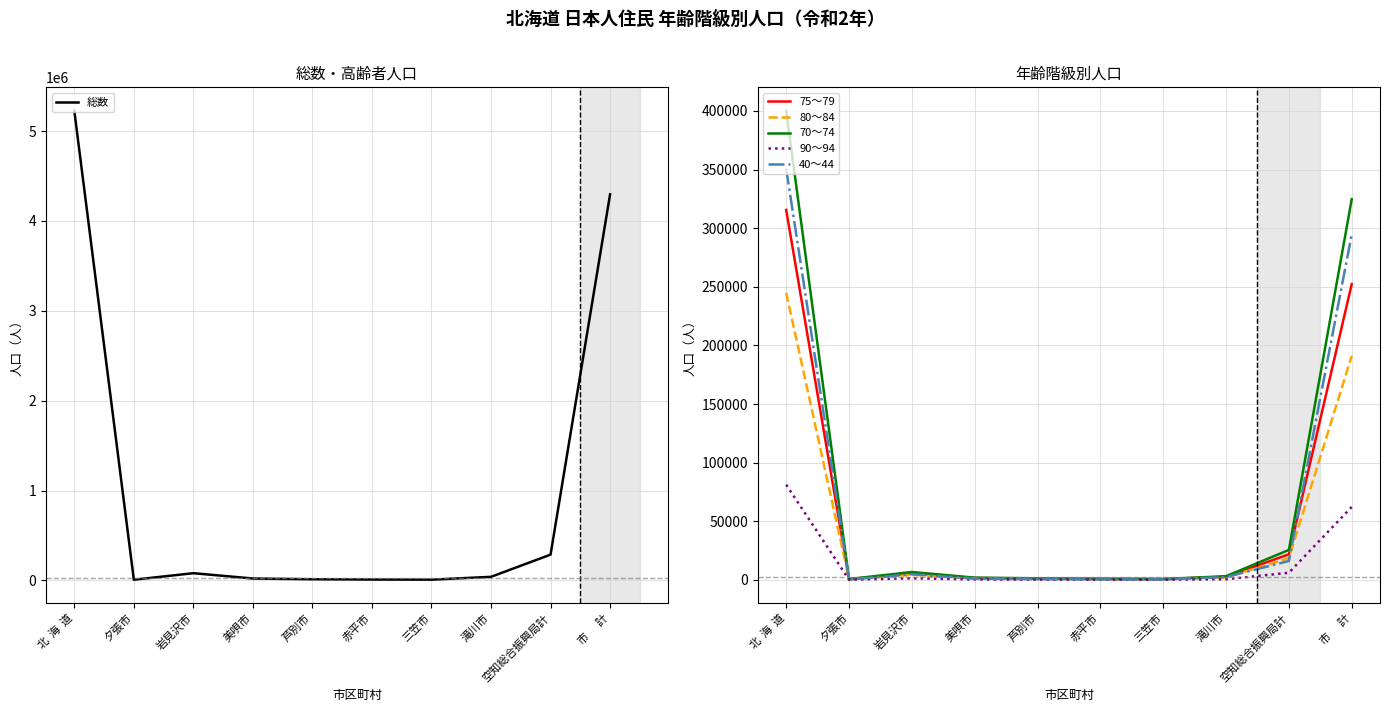

How many values in the 総数 series are below 39746?

5